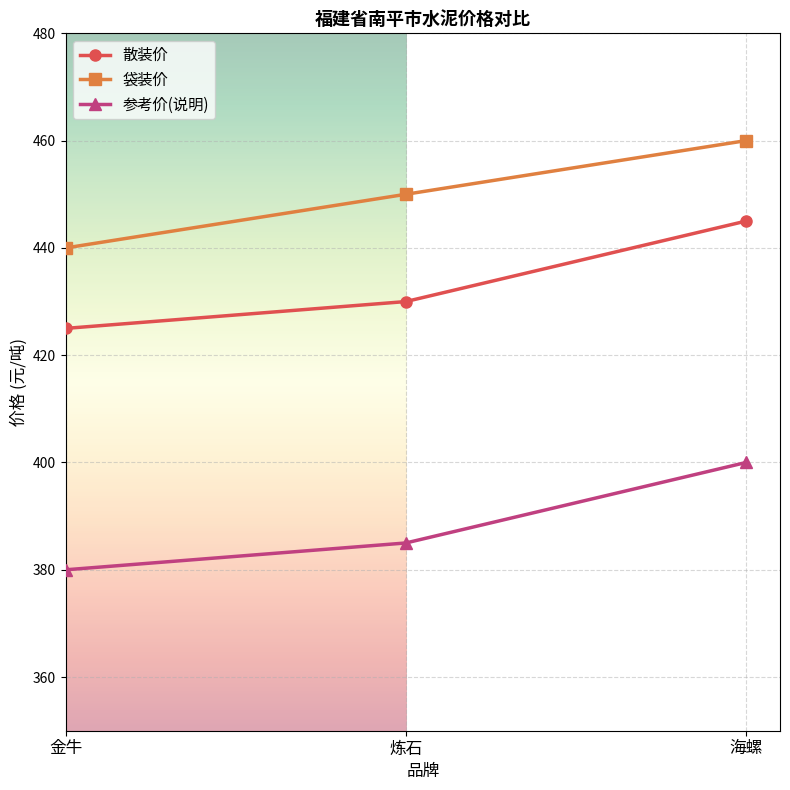

What is the lowest value of the 袋装价 series?

440